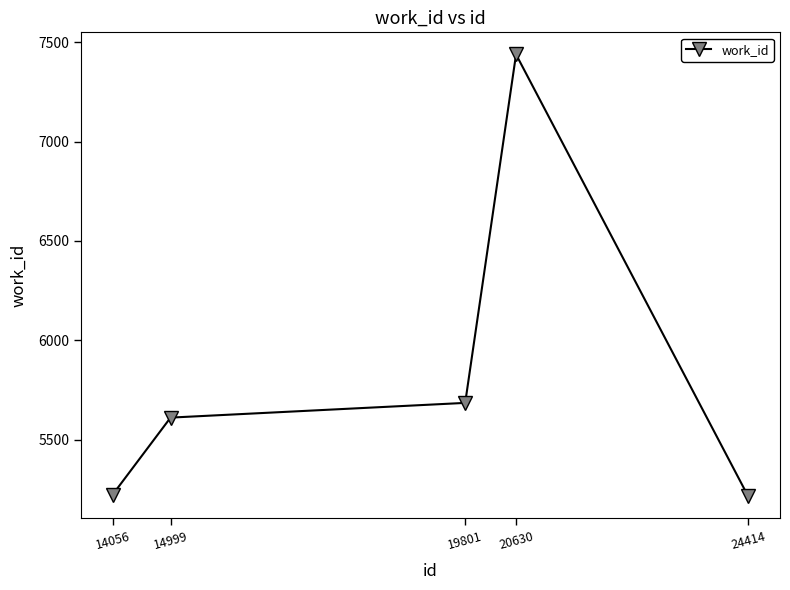

At which category does the data reach its first local peak?

20630